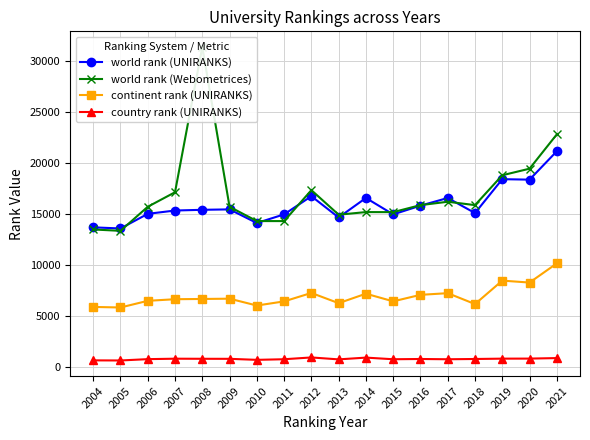

True or false: world rank (Webometrices) and continent rank (UNIRANKS) intersect in this chart.

False